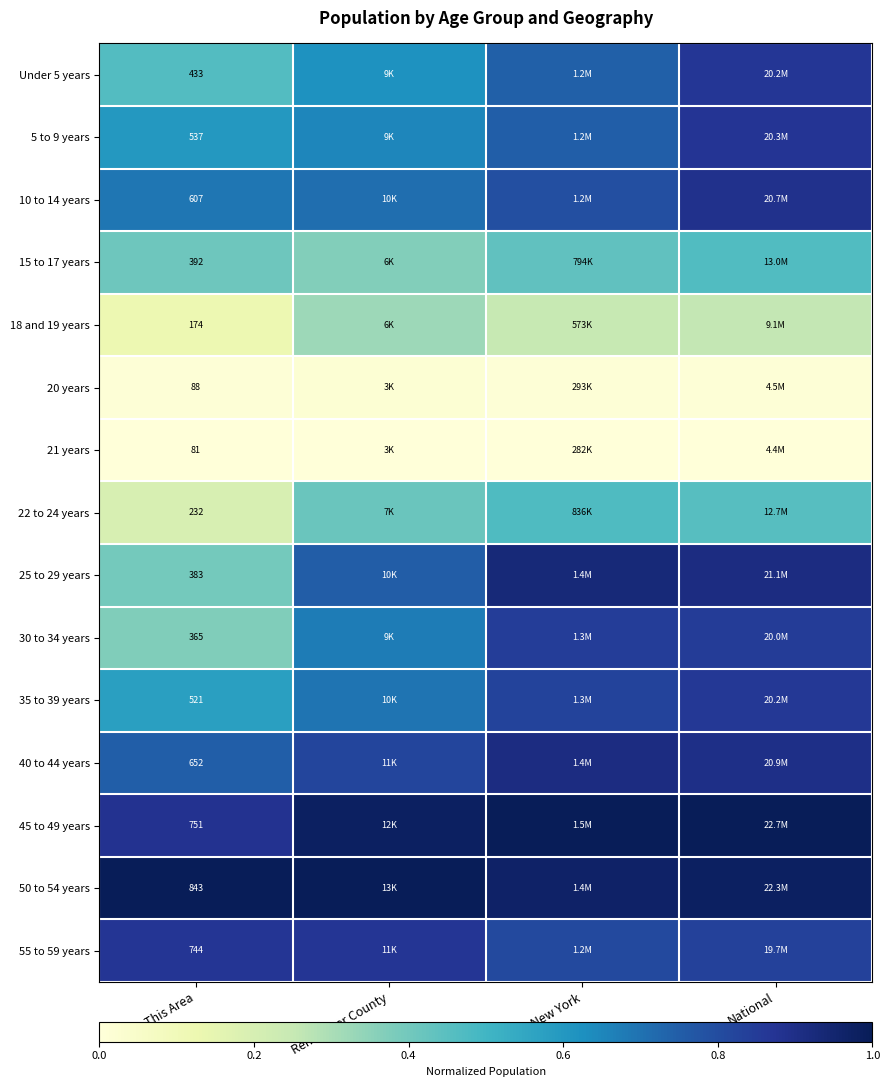

What is the total value across all series at Rensselaer County?

8.9